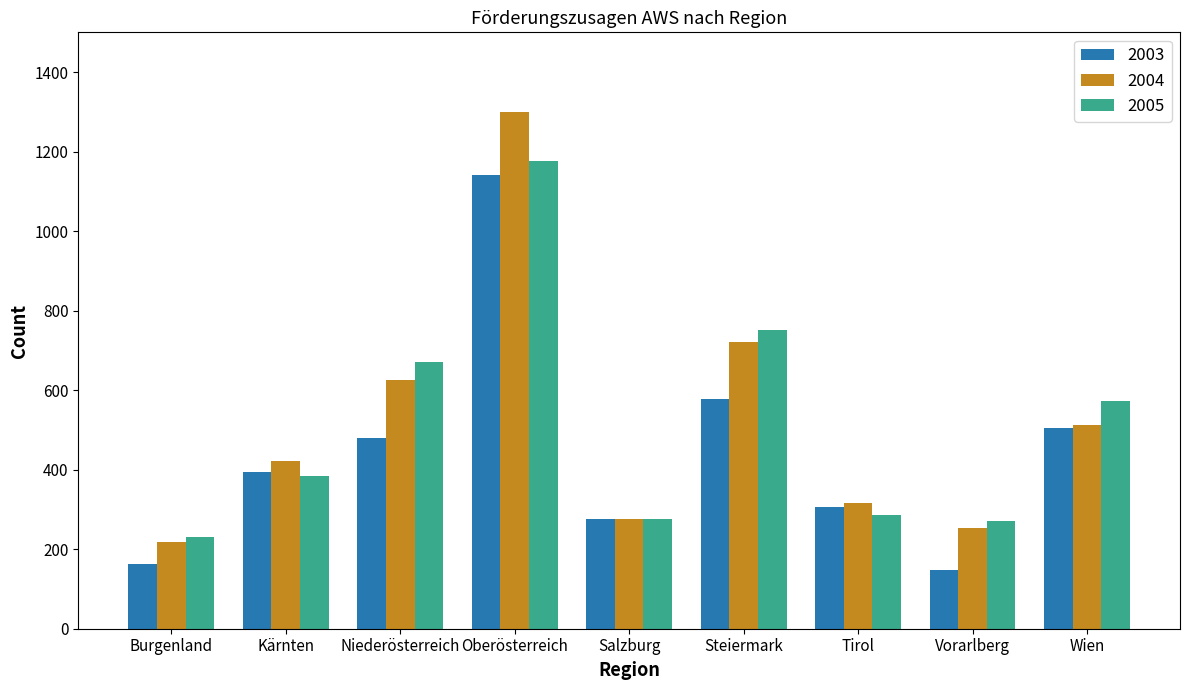

At how many categories does at least one series exceed 471?

4